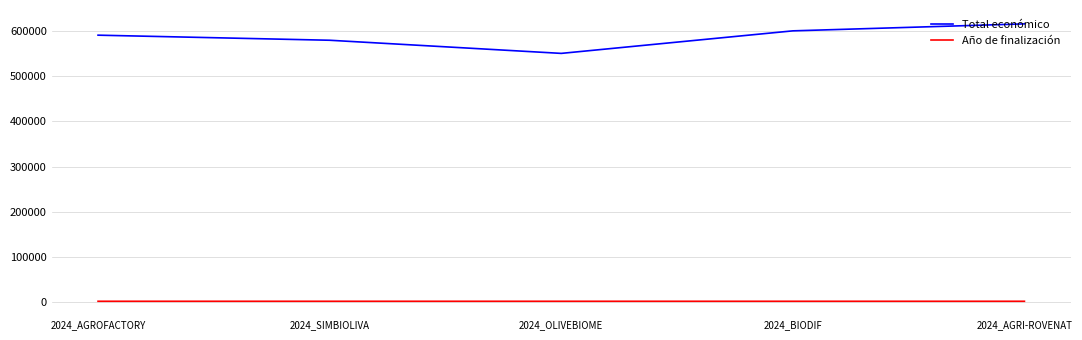

How many lines are shown in the chart?

2